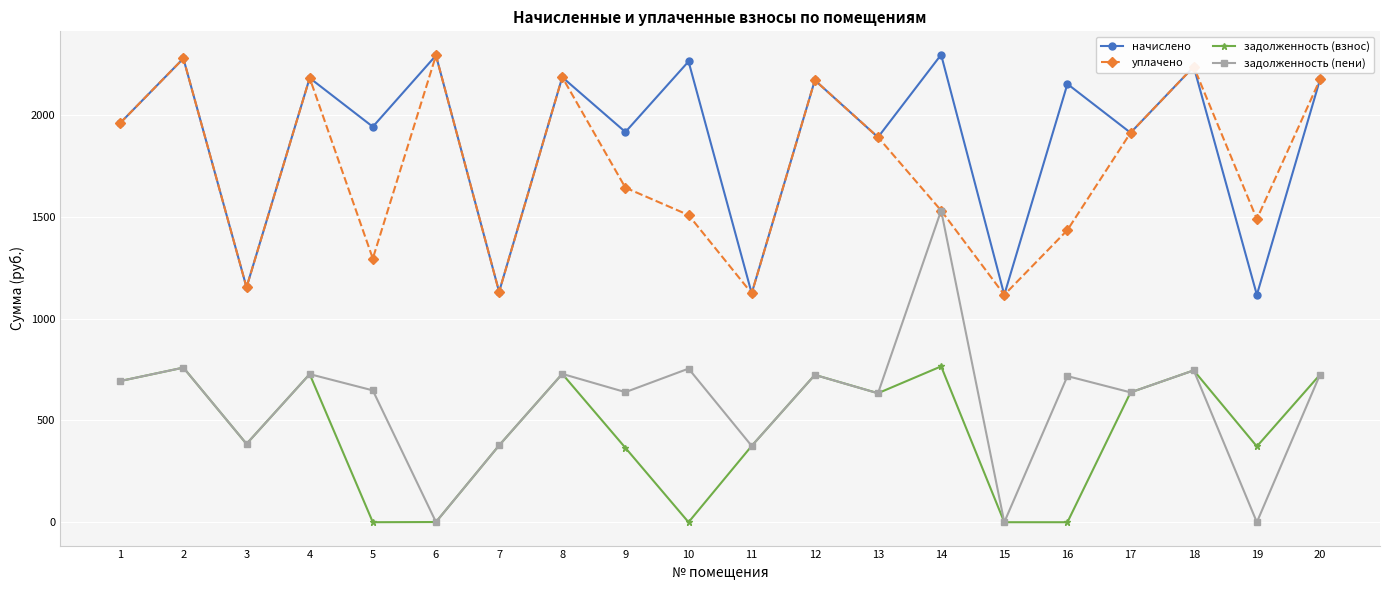

At which label does начислено first exceed 2153?

2